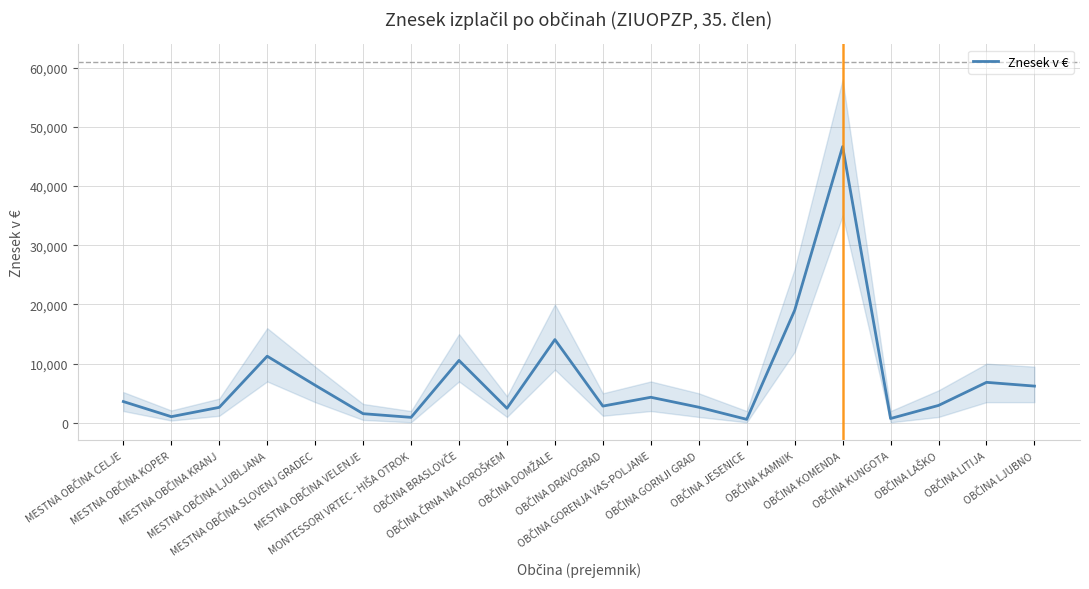

The chart shows a value of 934.3 at MONTESSORI VRTEC - HIŠA OTROK. True or false?

True